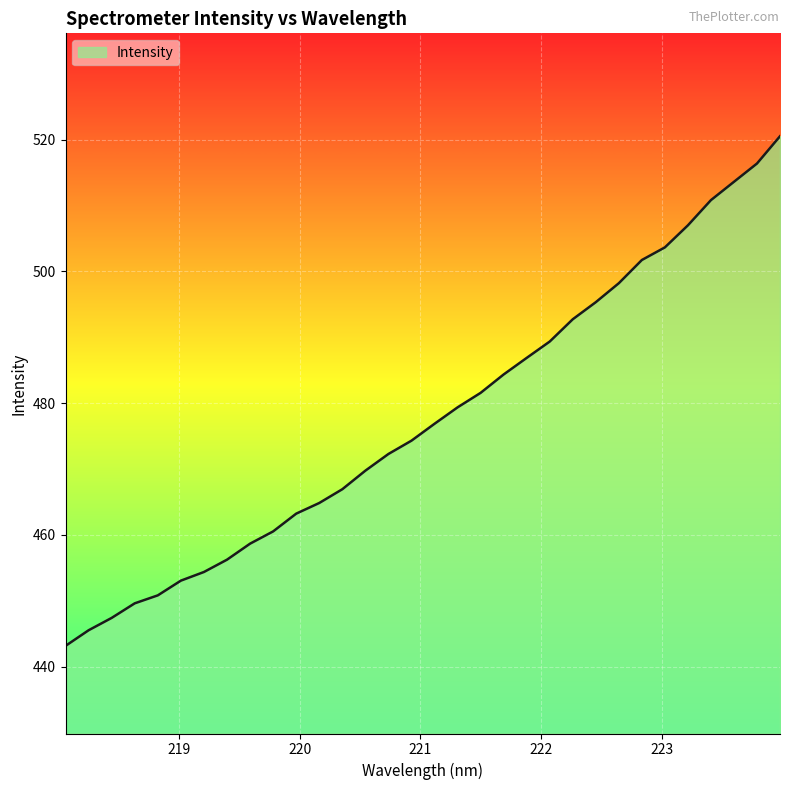

True or false: there are more than 2 points higher than both neighbors.

False